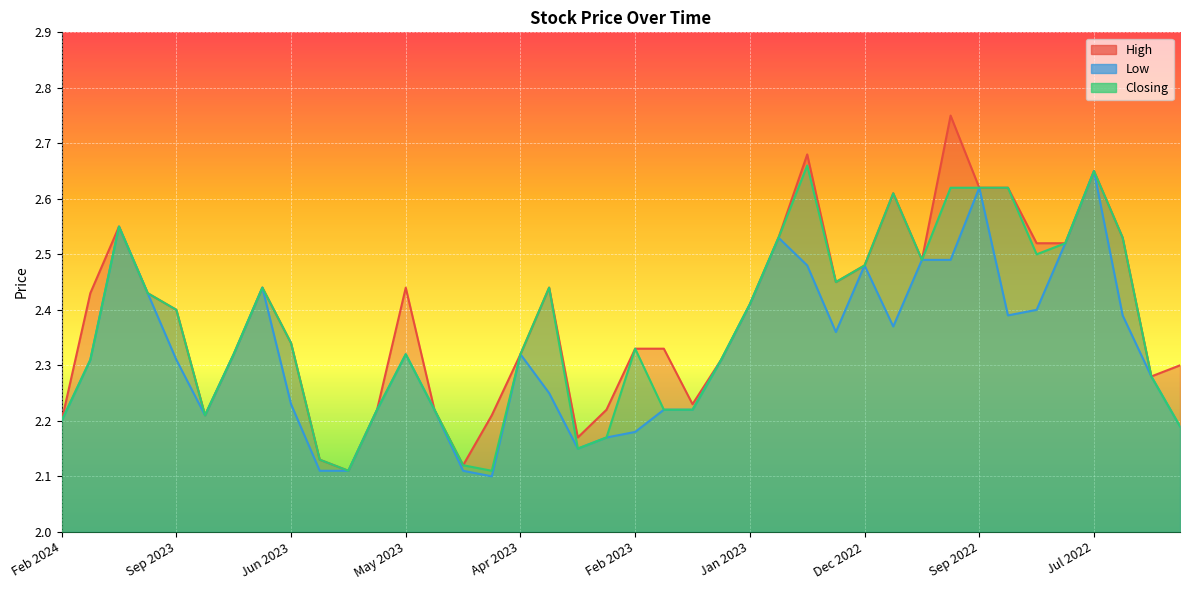

How many lines are shown in the chart?

3